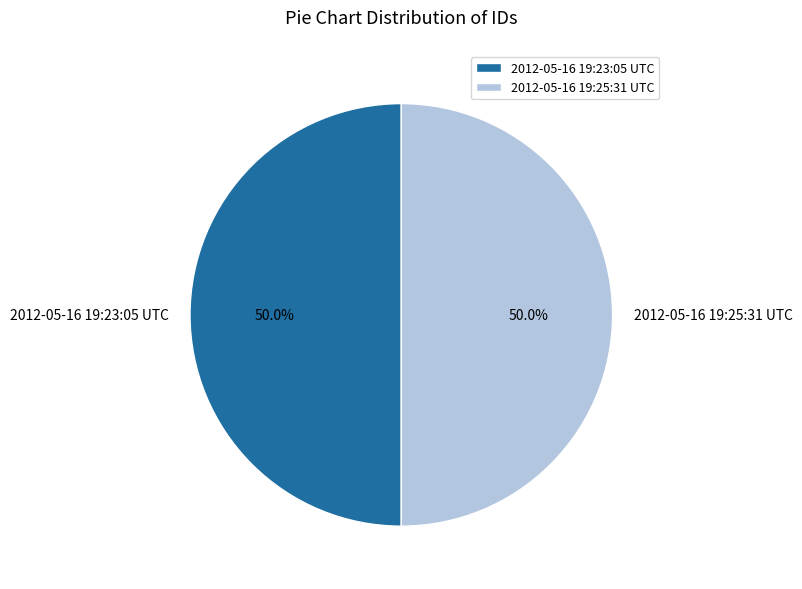

Count the number of slices in the pie.

2